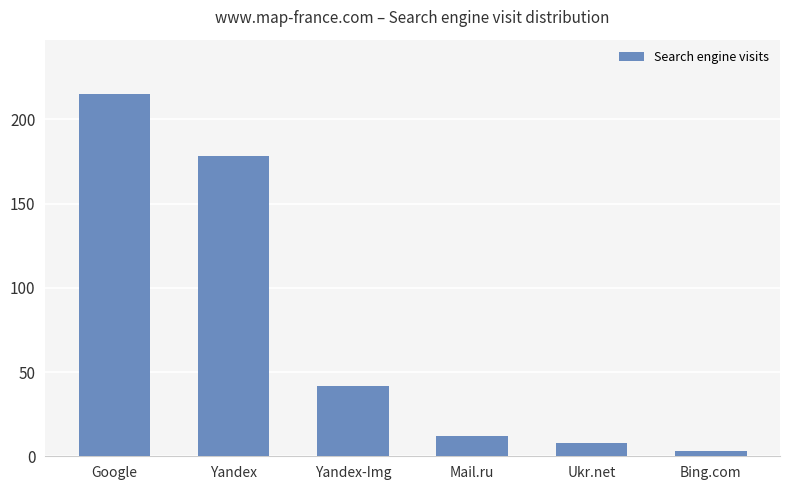

Does the chart contain stacked bars?

No